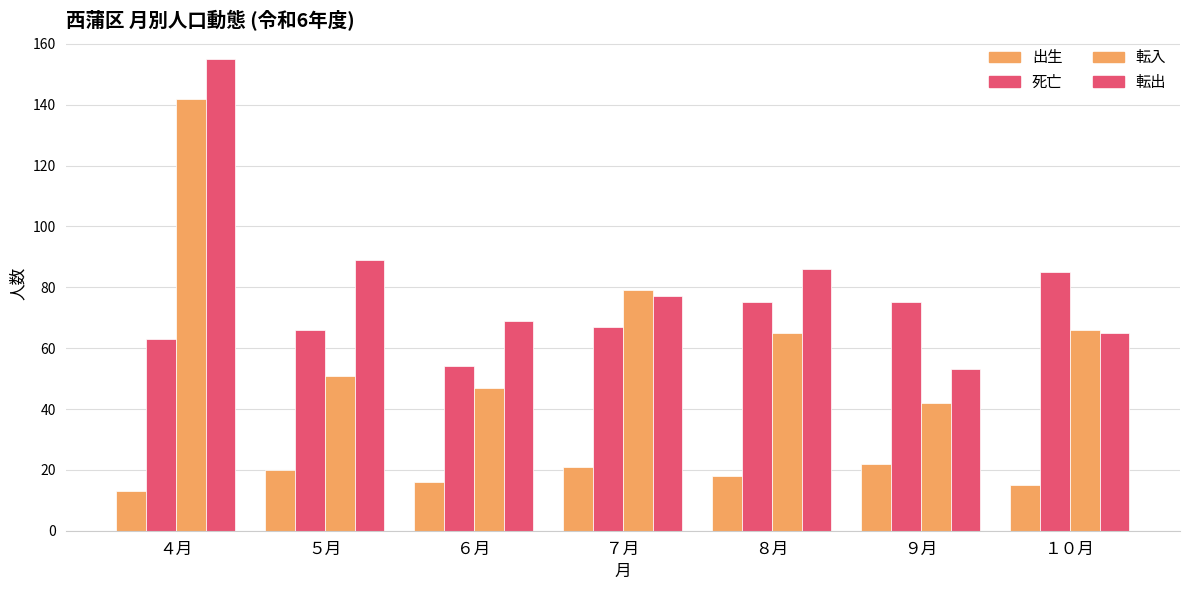

Reading left to right, transcribe all the data shown in this chart.

出生: ４月=13	５月=20	６月=16	７月=21	８月=18	９月=22	１０月=15
死亡: ４月=63	５月=66	６月=54	７月=67	８月=75	９月=75	１０月=85
転入: ４月=142	５月=51	６月=47	７月=79	８月=65	９月=42	１０月=66
転出: ４月=155	５月=89	６月=69	７月=77	８月=86	９月=53	１０月=65